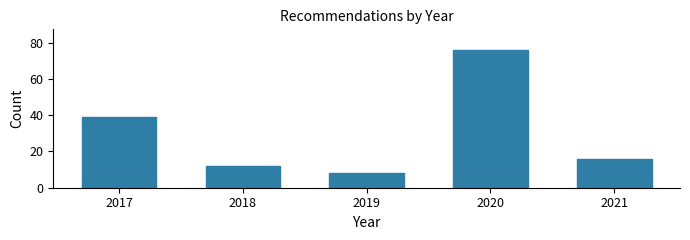

Reading right to left, extract all data points from this chart.

16	76	8	12	39